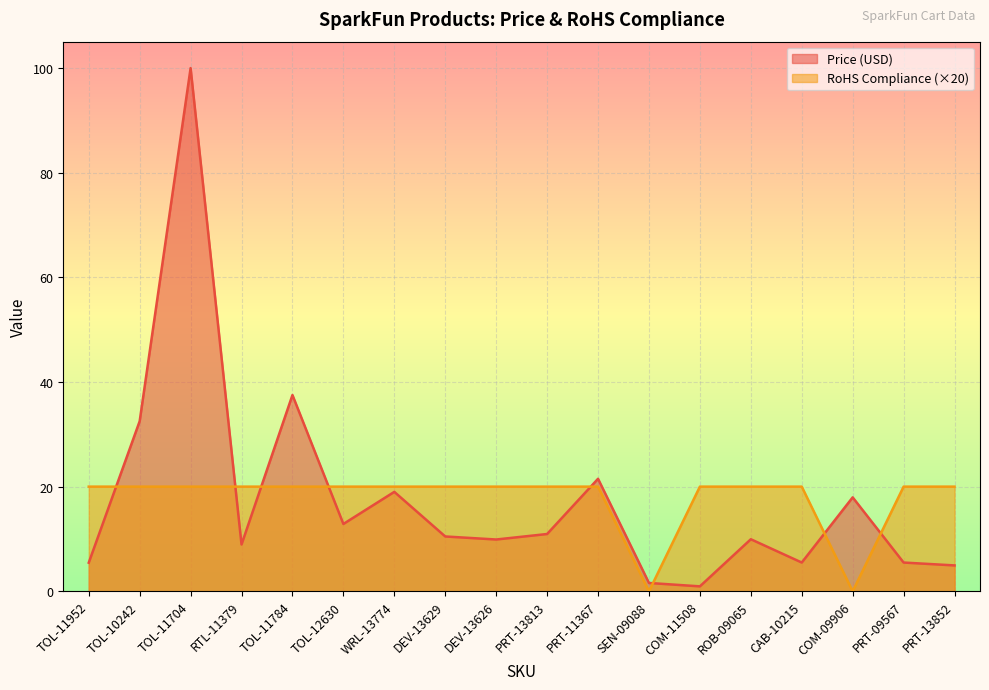

Which series has the largest total across all categories?

RoHS Compliance